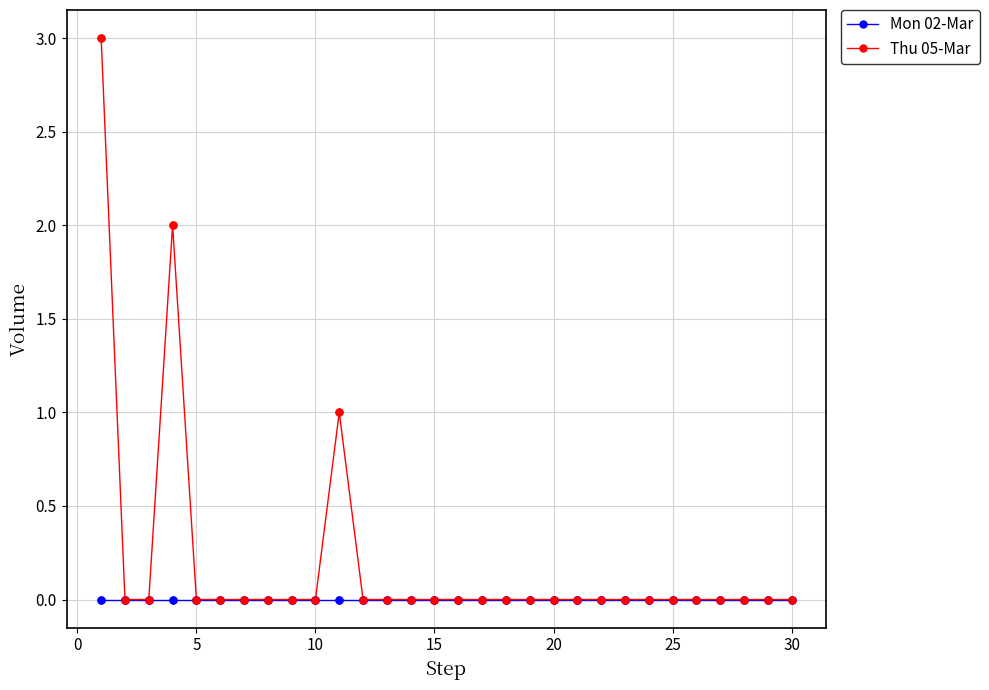

Which series has the largest total across all categories?

Thu 05-Mar